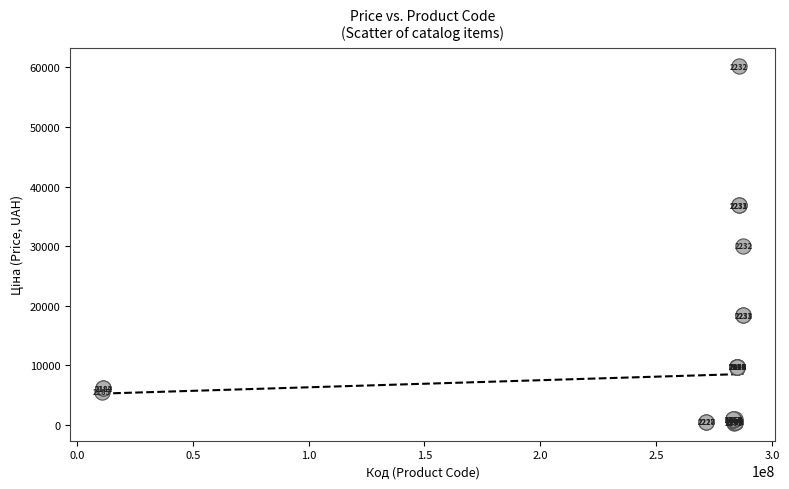

What Y value in the scatter plot is closest to 30279?

30102.8